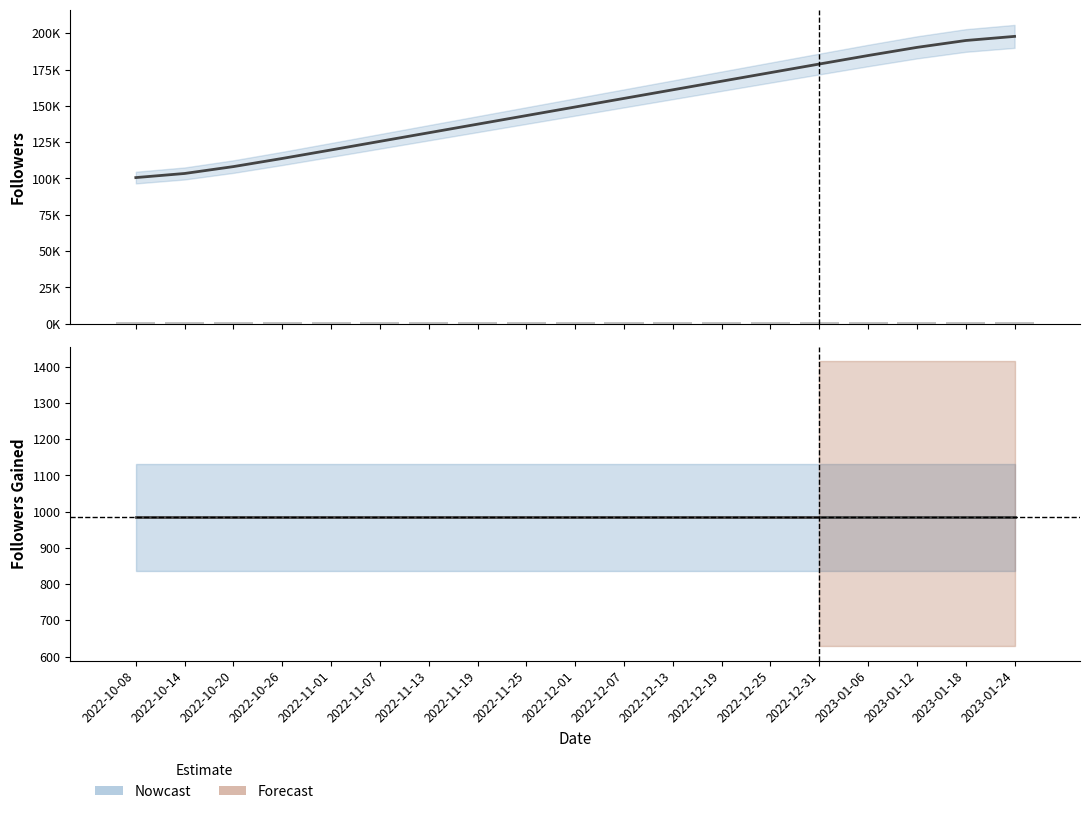

Reading left to right, what are all the values shown in this chart?

Followers: 100624	103456	108194	113791	119647	125553	131466	137379	143293	149206	155120	161033	166947	172860	178766	184621	190219	194957	197789
Followers Gained (bars): 986	986	986	986	985	986	985	986	985	986	985	986	985	986	985	986	985	986	985
Followers Gained: 985	985	985	985	985	985	985	985	985	985	985	985	985	985	985	985	985	985	985